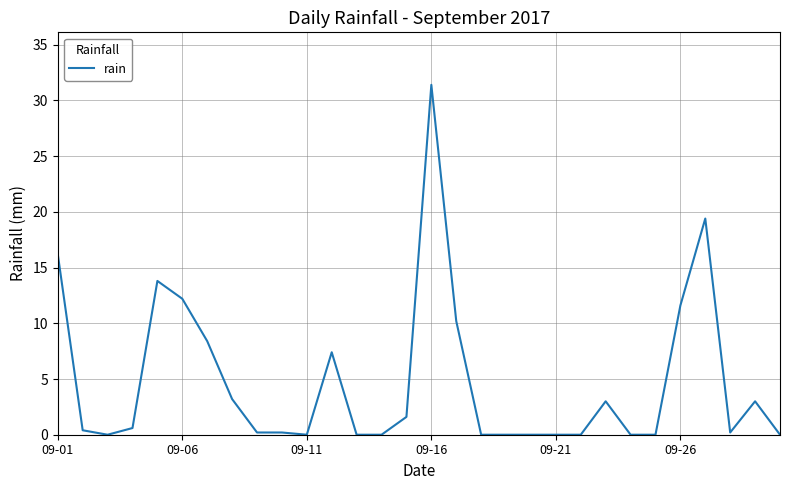

Does the chart display data point markers on the line(s)?

No